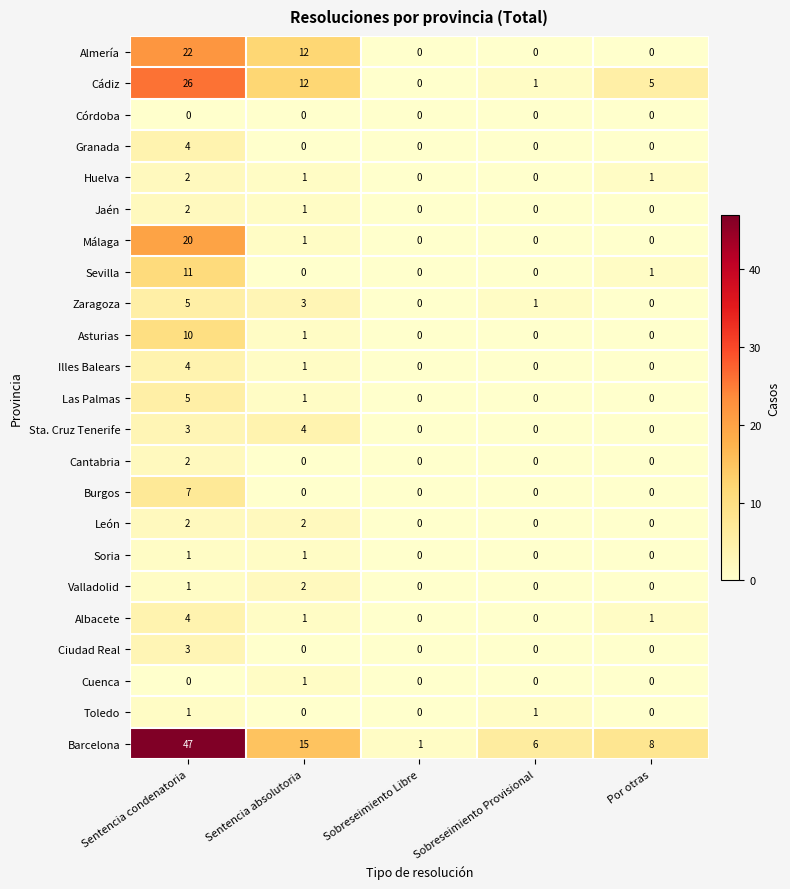

What is the sum of all Burgos values?

7